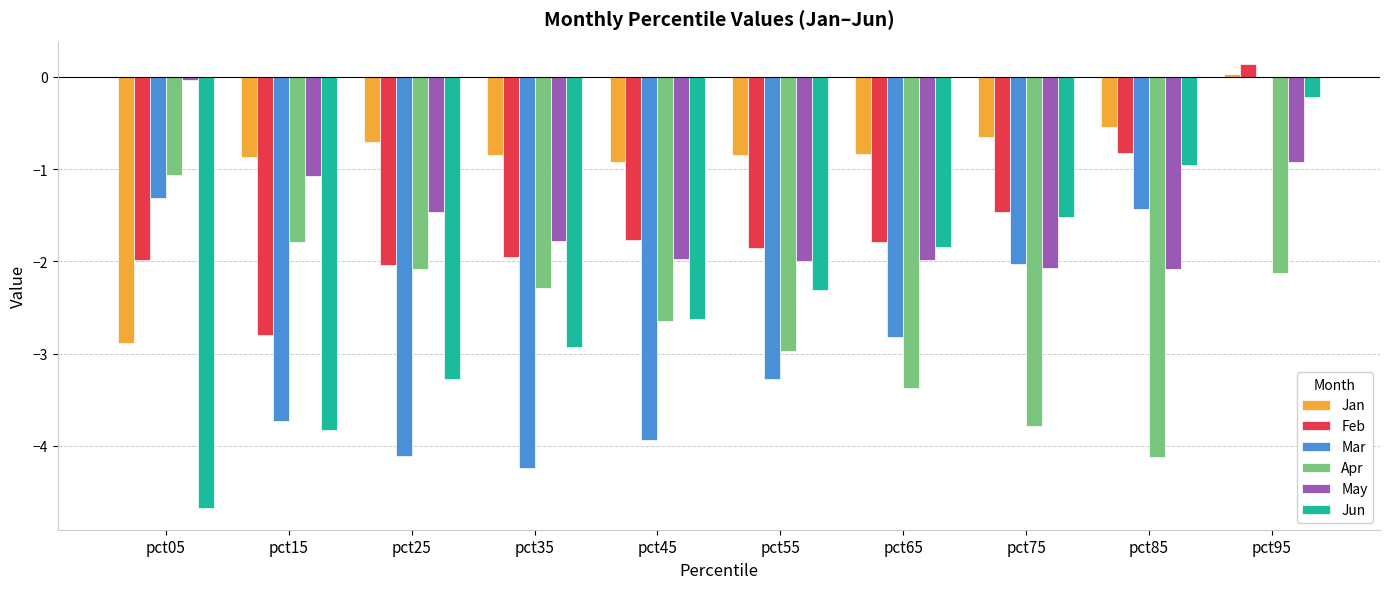

What is the total value across all series at pct25?

-13.7